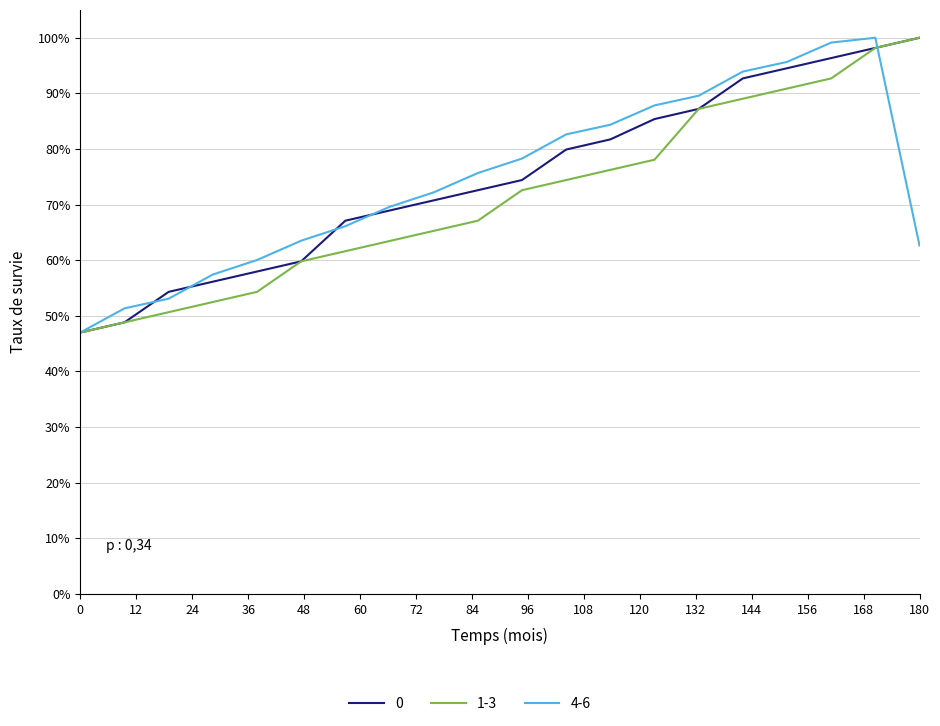

Reading left to right, list all the values displayed in this chart.

0: 47.0	48.8	54.3	56.1	58.0	59.8	67.1	68.9	70.8	72.6	74.4	79.9	81.7	85.4	87.2	92.7	94.5	96.3	98.2	100.0
1-3: 47.0	48.8	50.7	52.5	54.3	59.8	61.6	63.4	65.3	67.1	72.6	74.4	76.2	78.1	87.2	89.0	90.9	92.7	98.2	100.0
4-6: 47.0	51.3	53.1	57.4	60.0	63.5	66.1	69.6	72.2	75.7	78.3	82.6	84.4	87.8	89.6	93.9	95.7	99.1	100.0	62.6